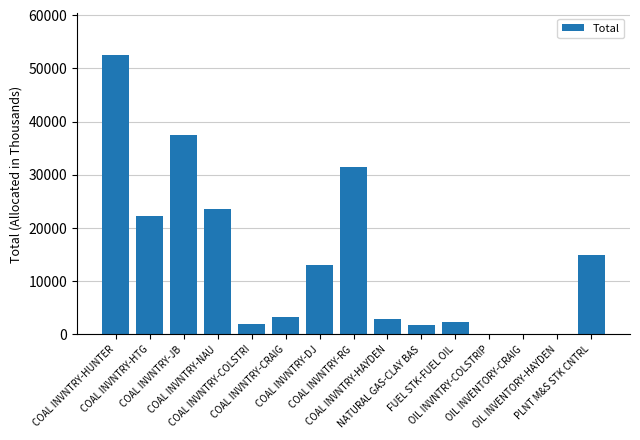

What is the greatest value displayed?

52495.4